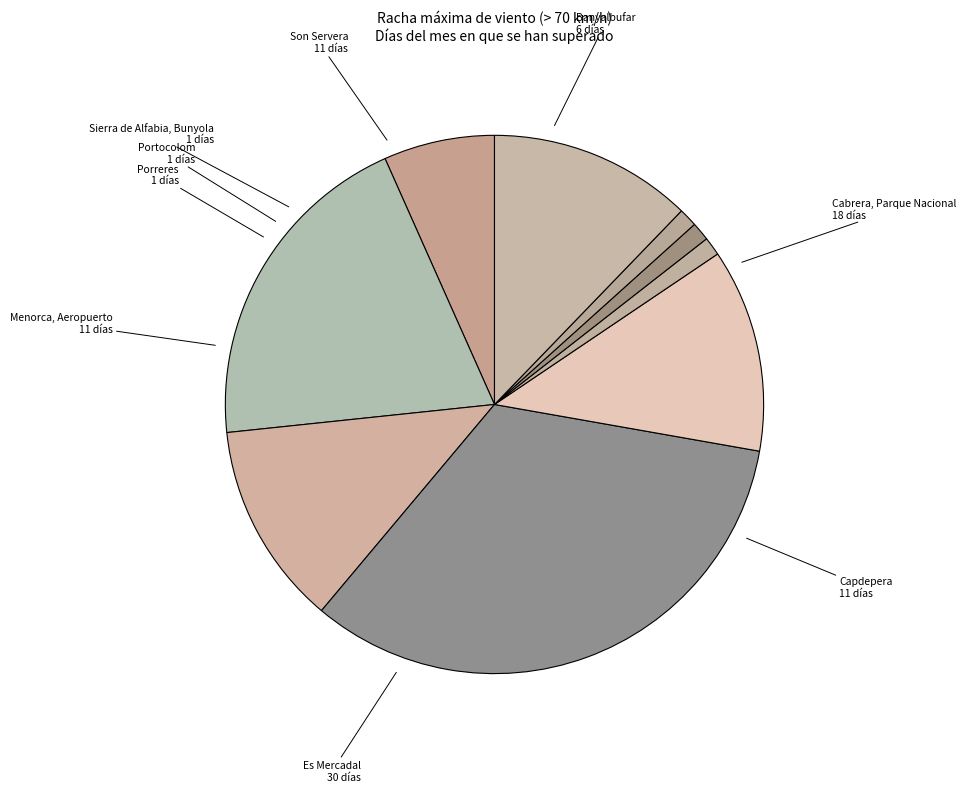

Which category has the biggest portion of the pie?

Es Mercadal